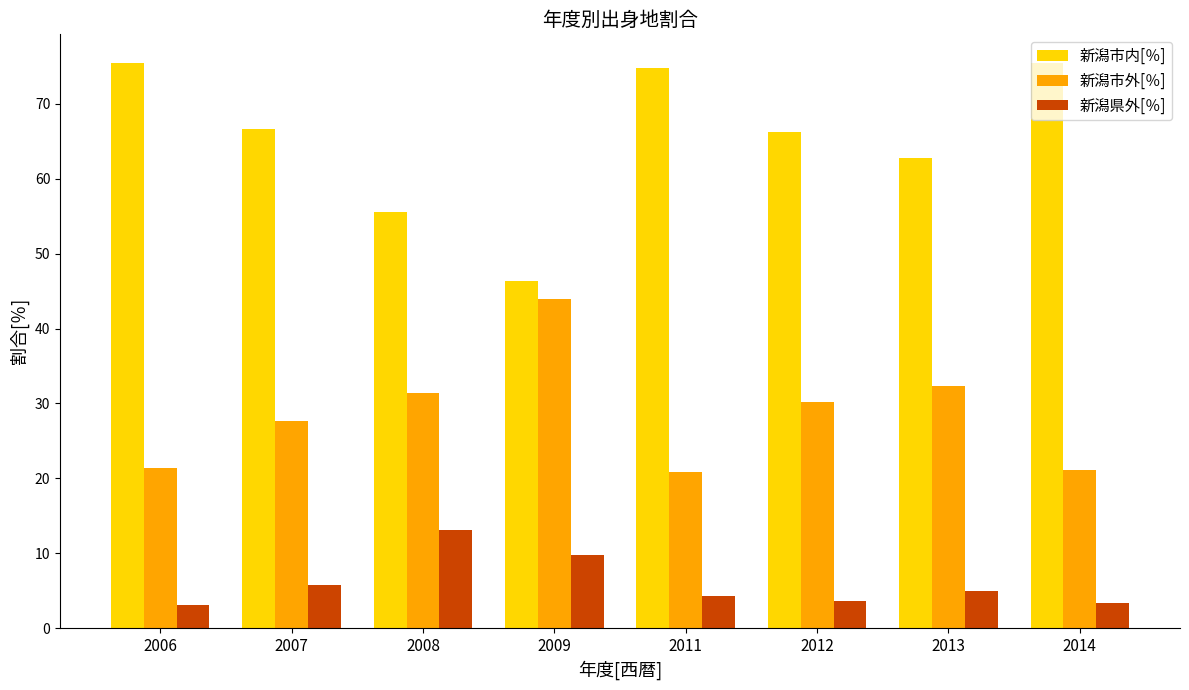

Read the 新潟市内[％] value at 2011.

74.8